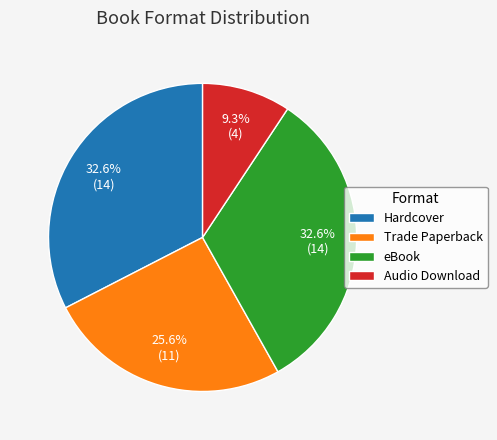

Which slice is the smallest?

Audio Download